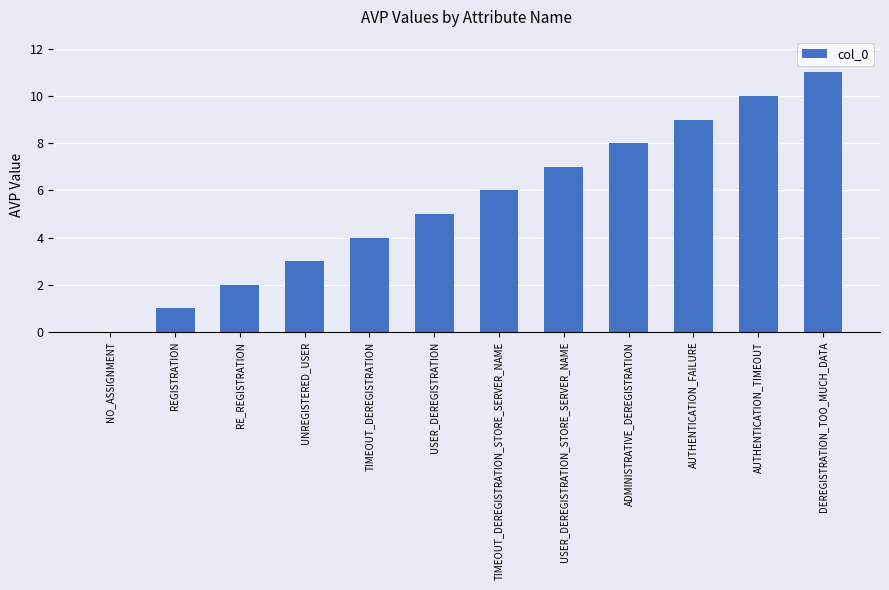

Which category has the highest value across all series?

DEREGISTRATION_TOO_MUCH_DATA